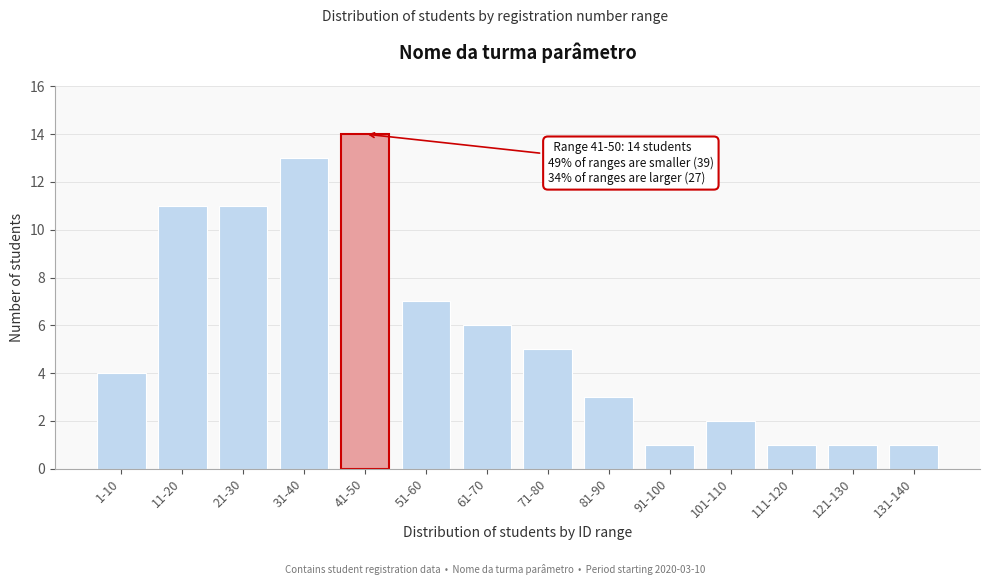

Reading left to right, extract all data points from this chart.

1-10=4	11-20=11	21-30=11	31-40=13	41-50=14	51-60=7	61-70=6	71-80=5	81-90=3	91-100=1	101-110=2	111-120=1	121-130=1	131-140=1